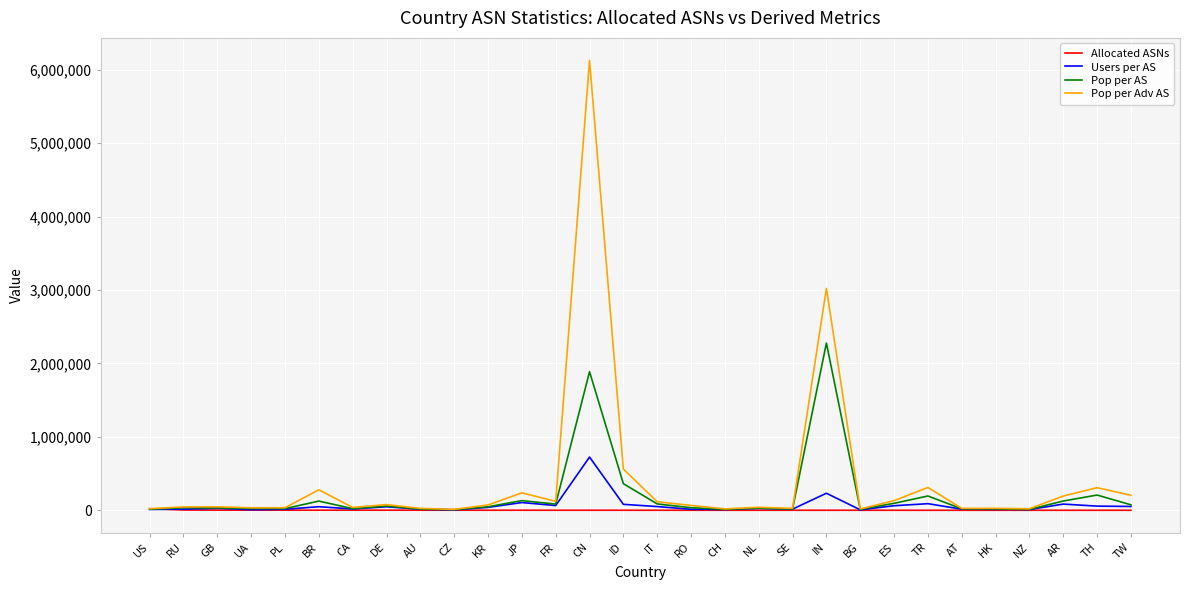

Is this an area chart (filled region under the line)?

No